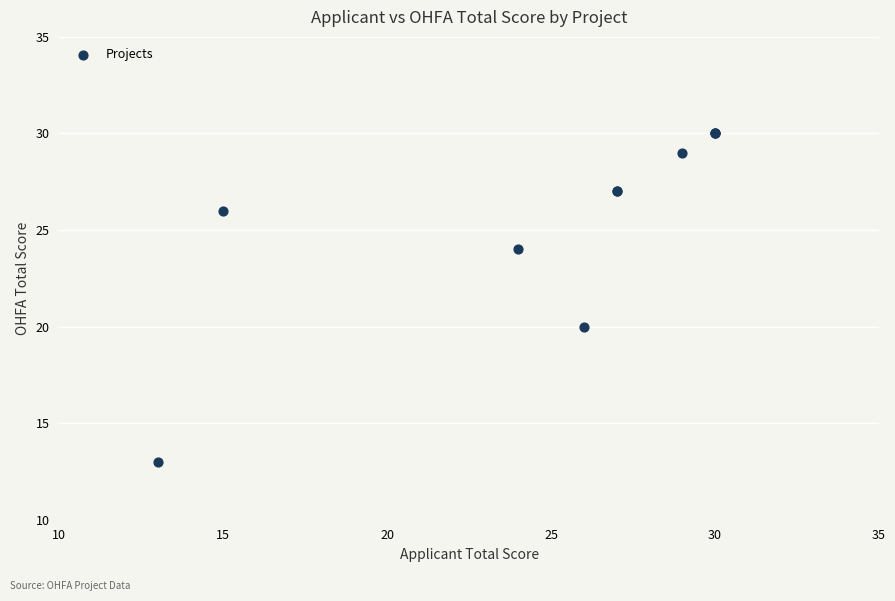

What Y value in the scatter plot is closest to 21?

20